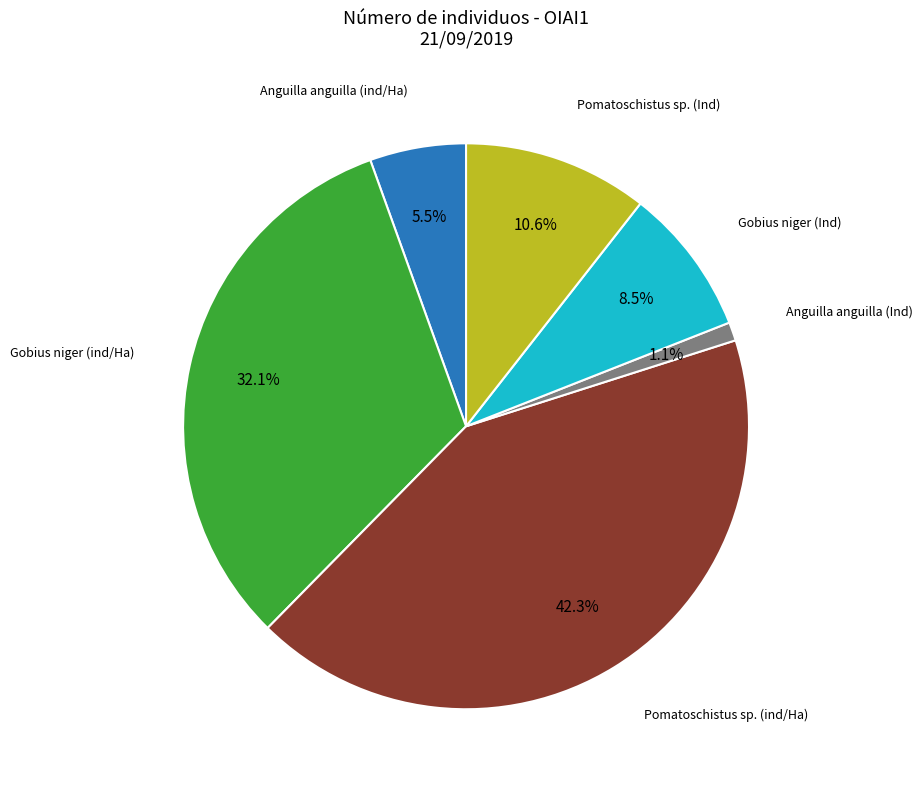

Is there any slice that represents more than half of the pie?

No